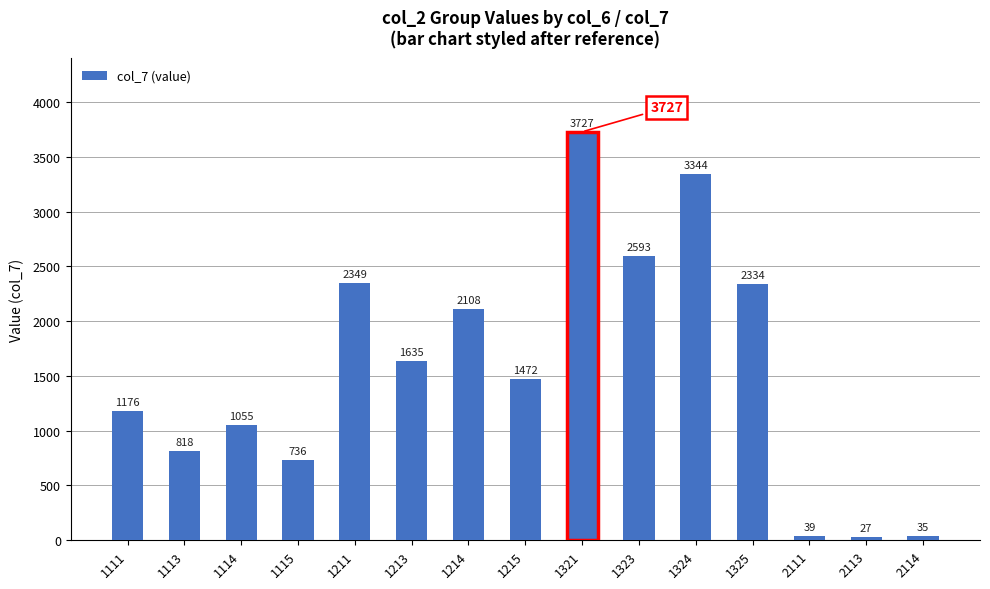

What is the change in value from 1211 to 1213?

-714